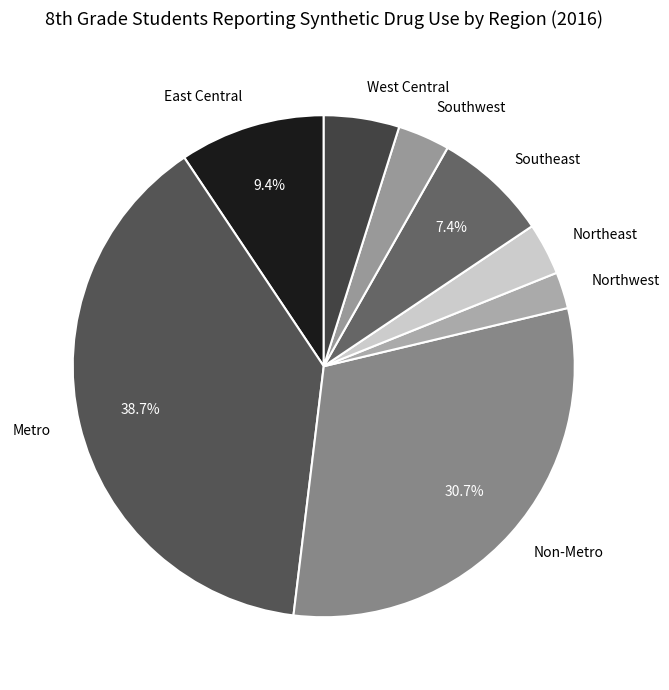

To the nearest percent, what is the difference between the Metro and West Central slice percentages?

34%